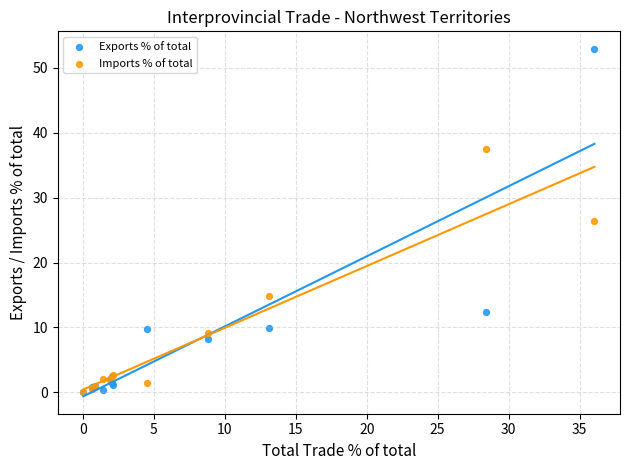

What are all the series names shown in the legend?

Exports % of total, Imports % of total